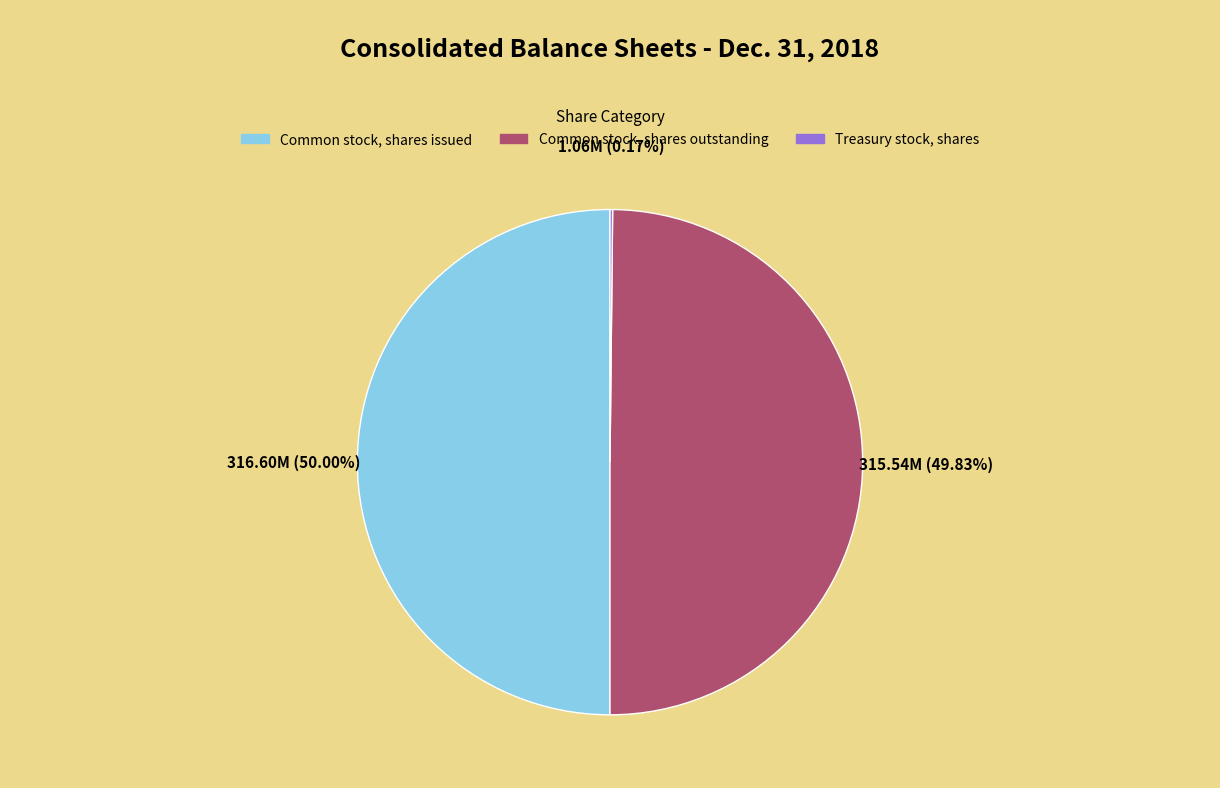

To the nearest percent, what portion does Common stock, shares outstanding represent?

50%